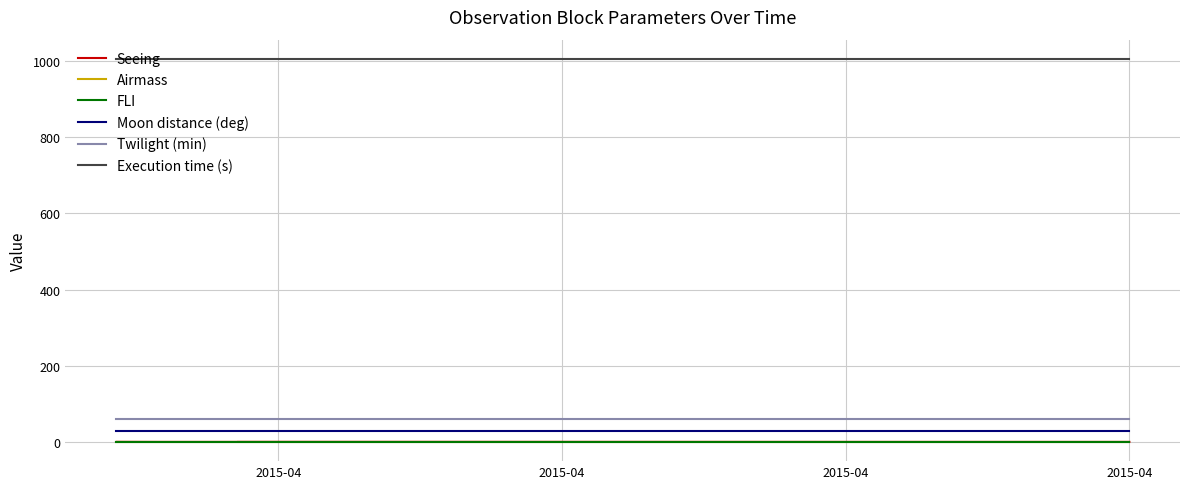

Where is Seeing nearest to the value 1?

2015-04